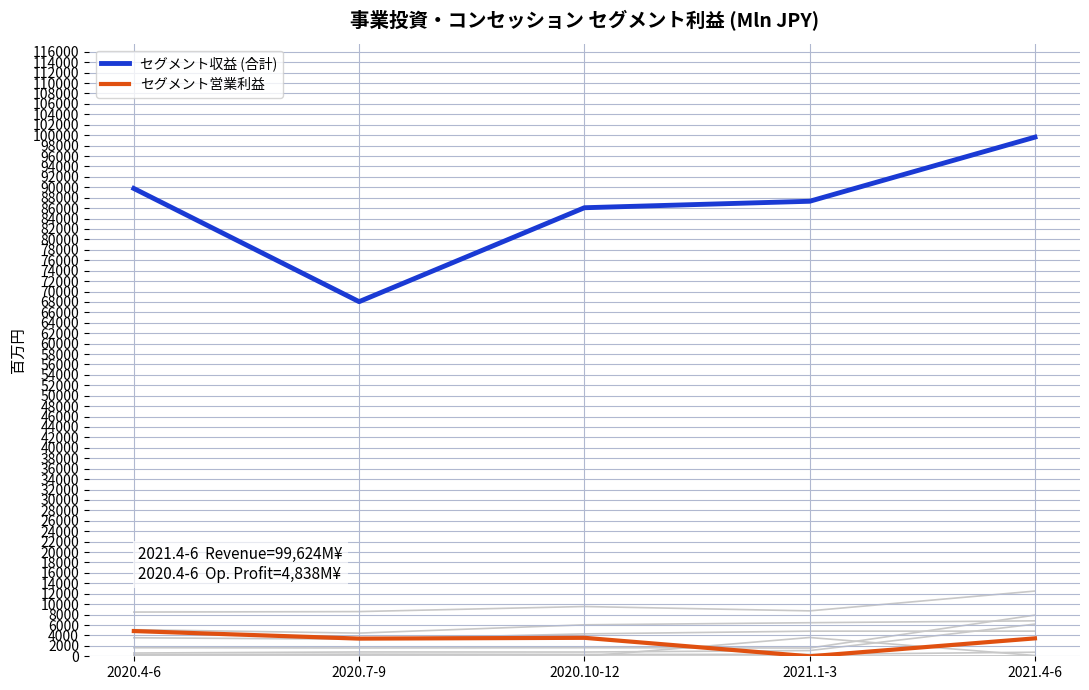

What is the difference between the セグメント営業利益 values at 2020.10-12 and 2021.1-3?

3547